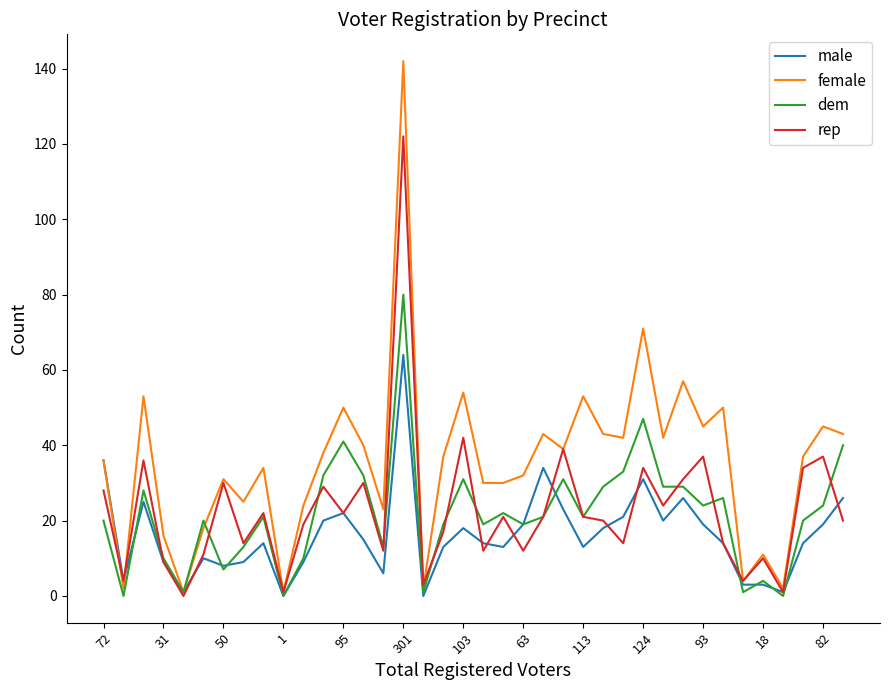

What is the highest value of the male series?

64